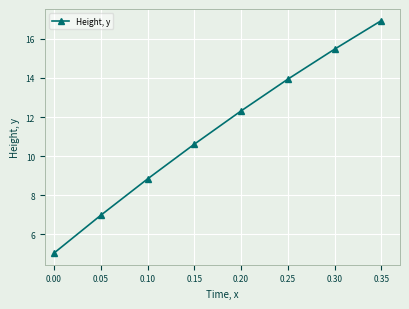

Reading left to right, transcribe all the data shown in this chart.

0.00=5.0	0.05=7.0	0.10=8.8	0.15=10.6	0.20=12.3	0.25=13.9	0.30=15.5	0.35=16.9